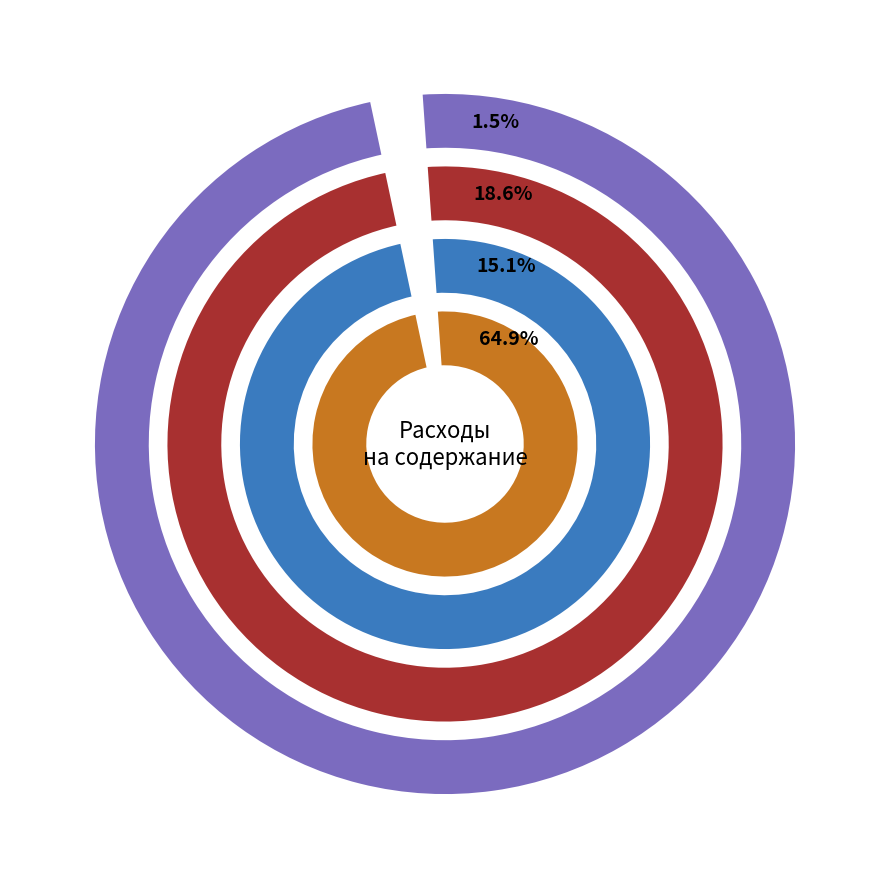

What is the largest slice in the pie chart?

По системам центрального отопления